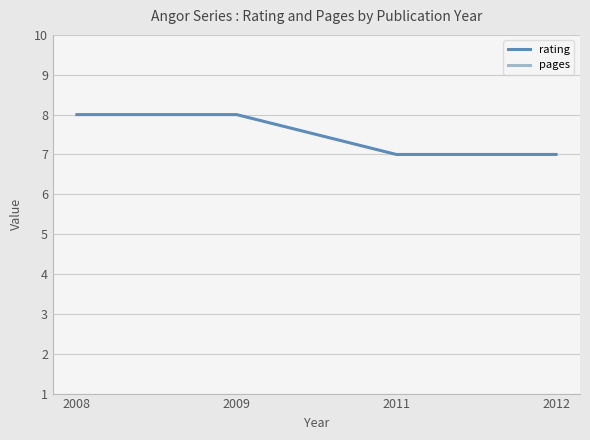

True or false: rating and pages intersect in this chart.

False